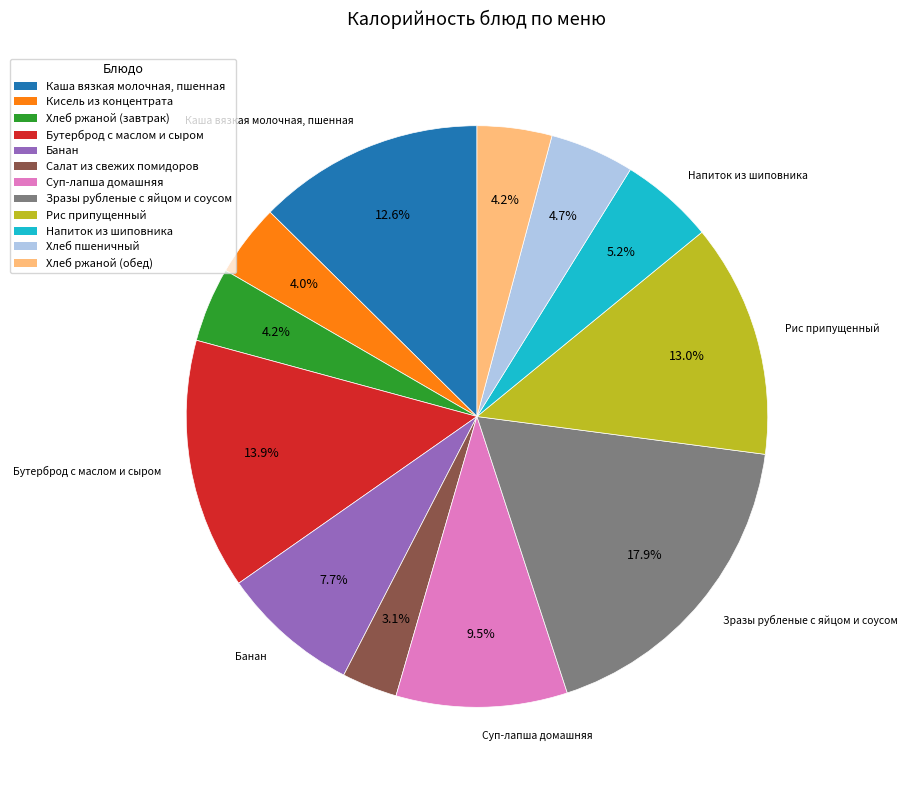

What is the largest slice in the pie chart?

Зразы рубленые с яйцом и соусом